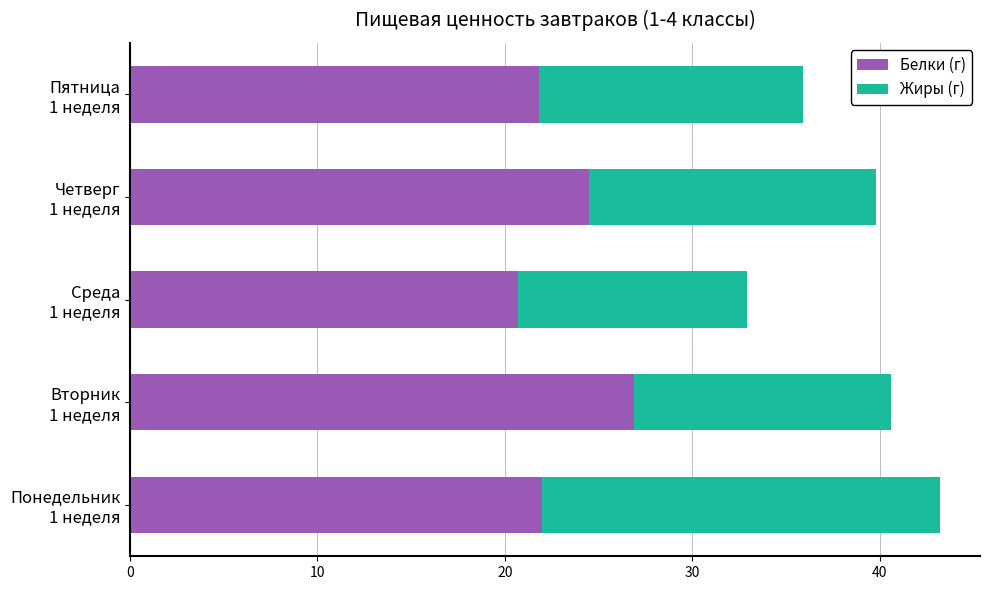

What is the minimum value for Белки (г)?

20.7